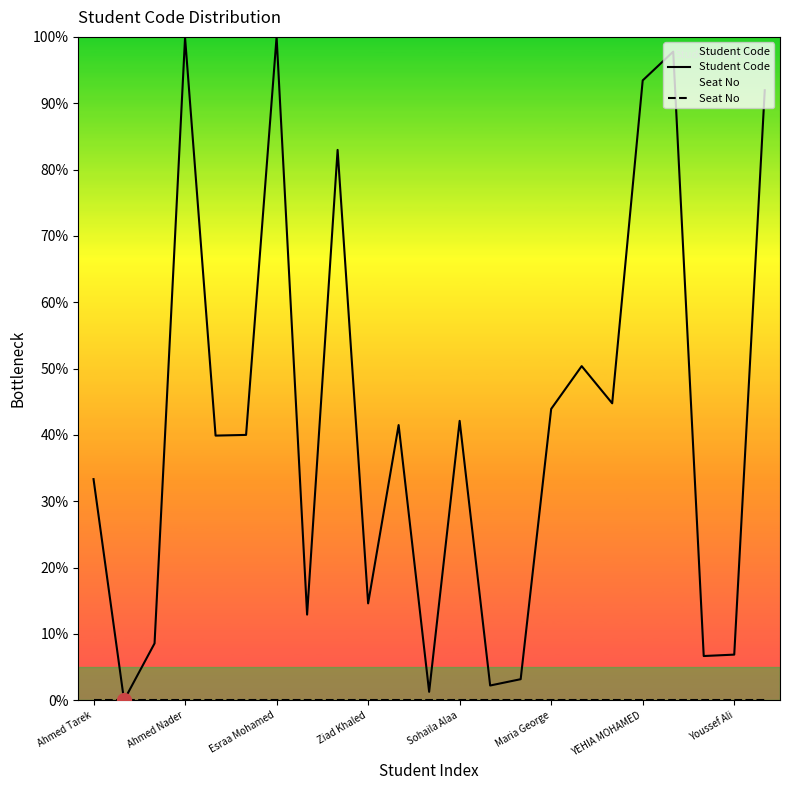

Where is the first local maximum for Student Code?

Ahmed Nader